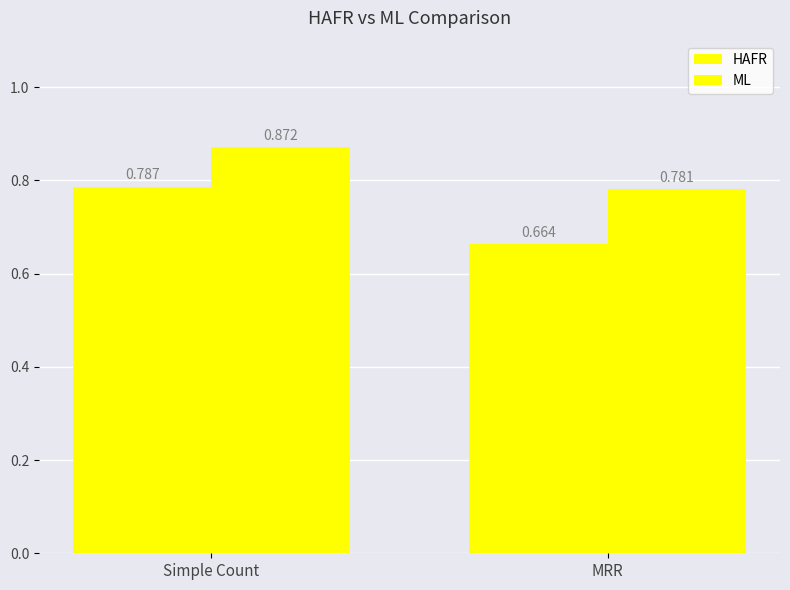

At Simple Count, list the series in order from largest to smallest.

ML, HAFR